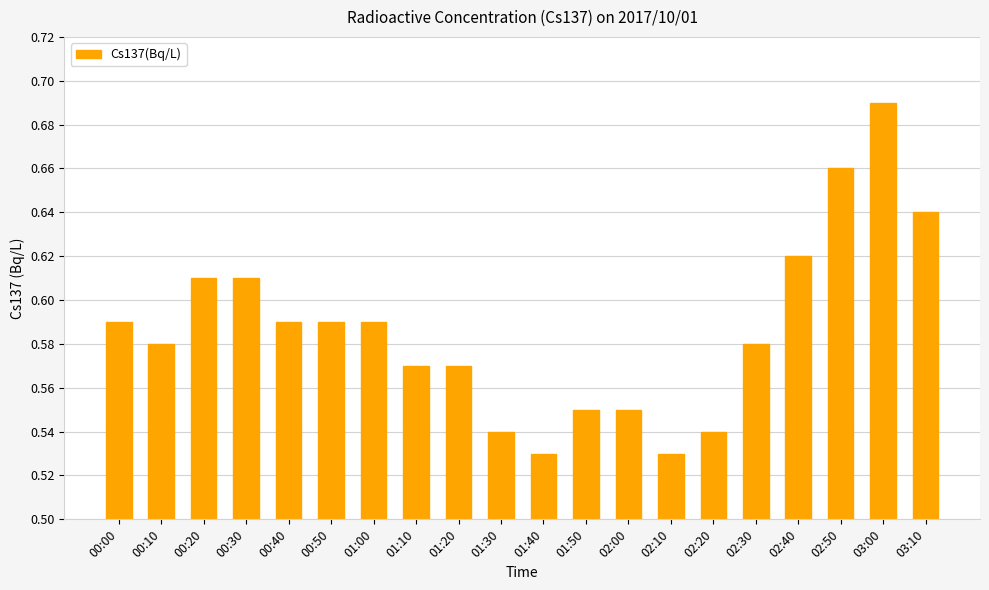

True or false: the data shows 0.3 at 02:10.

False